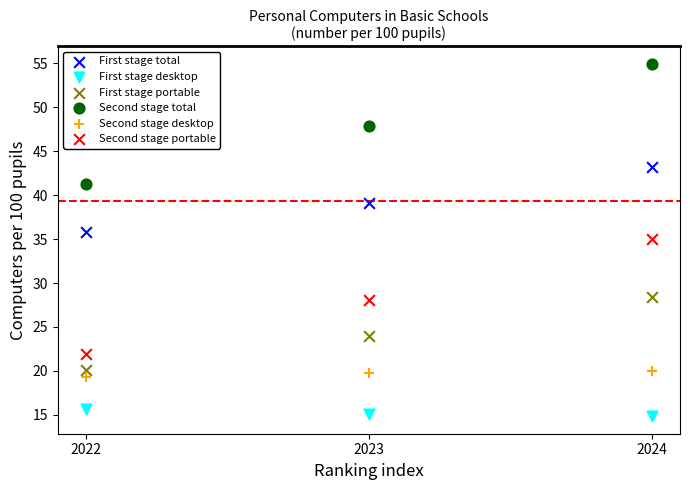

Across all series, what Y value is closest to 34?

35.0